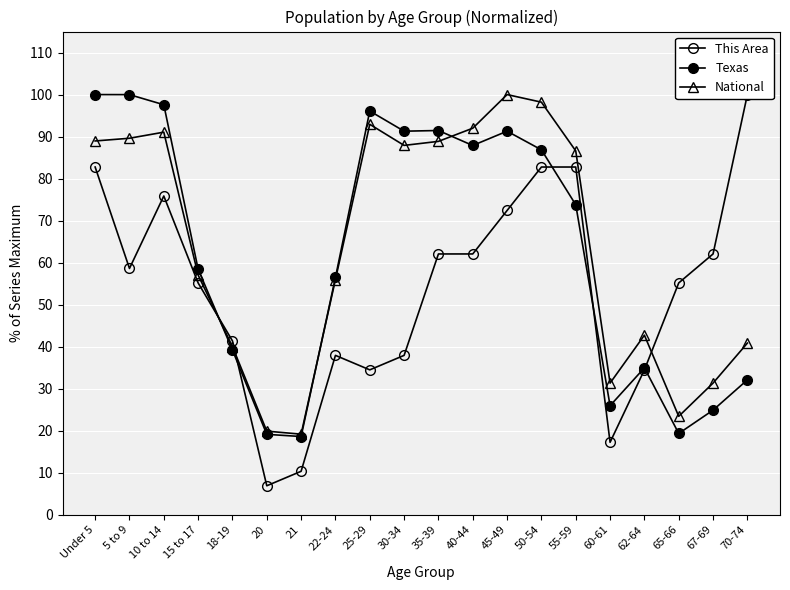

List the series in order of their overall mean, highest first.

National, Texas, This Area